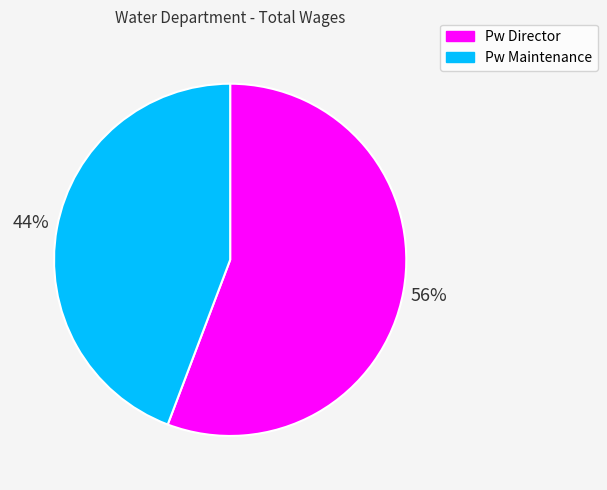

Between Pw Director and Pw Maintenance, which is larger?

Pw Director